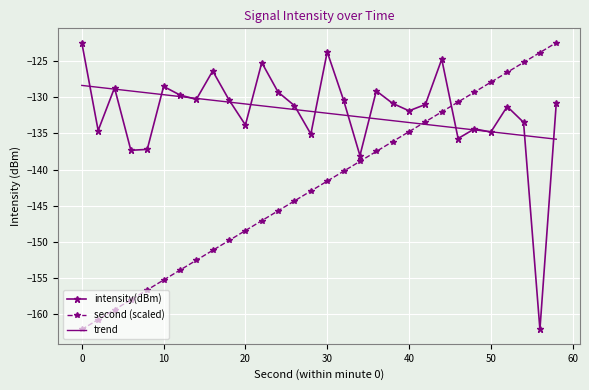

What is the maximum value for second (scaled)?

-122.4